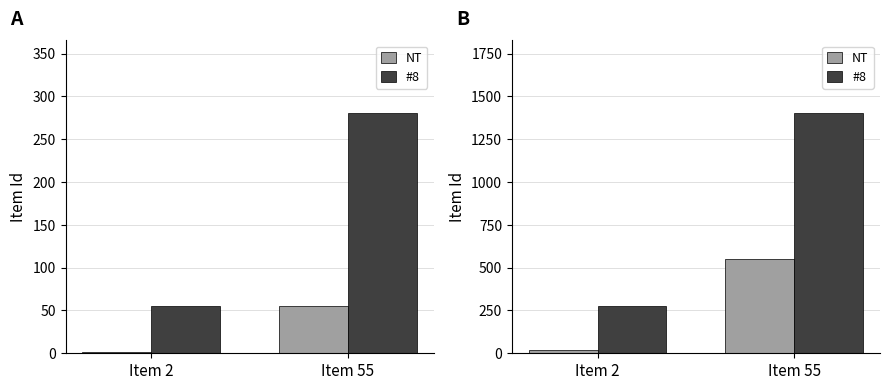

Does the chart contain any negative values?

No